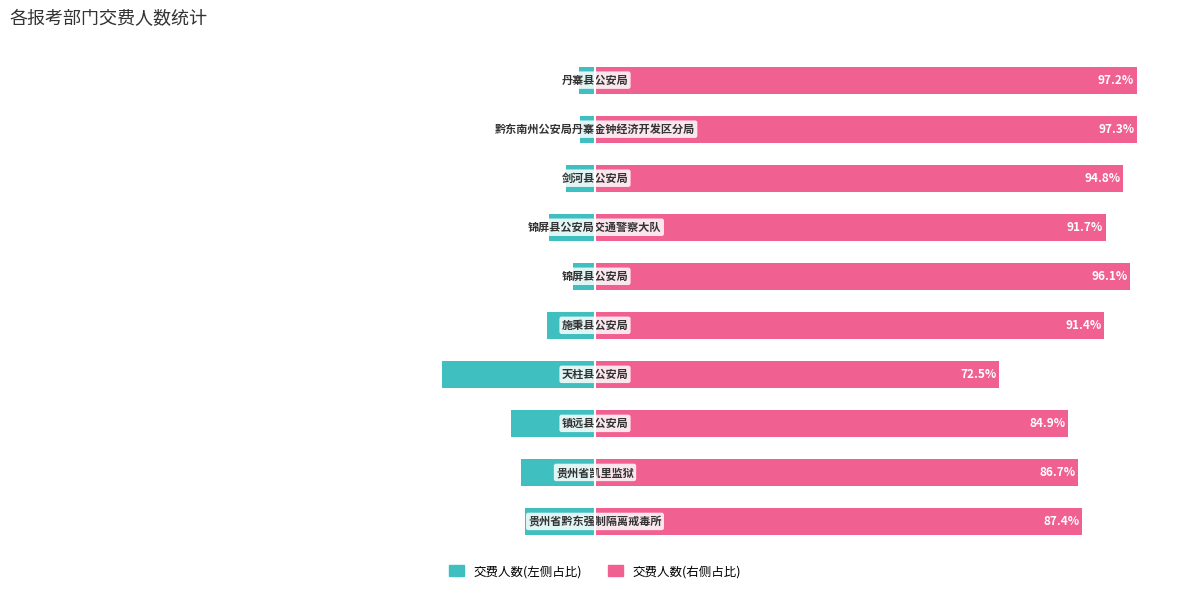

Rank the series by their maximum value, from lowest to highest.

交费人数(占比左侧), 交费人数(占比右侧)